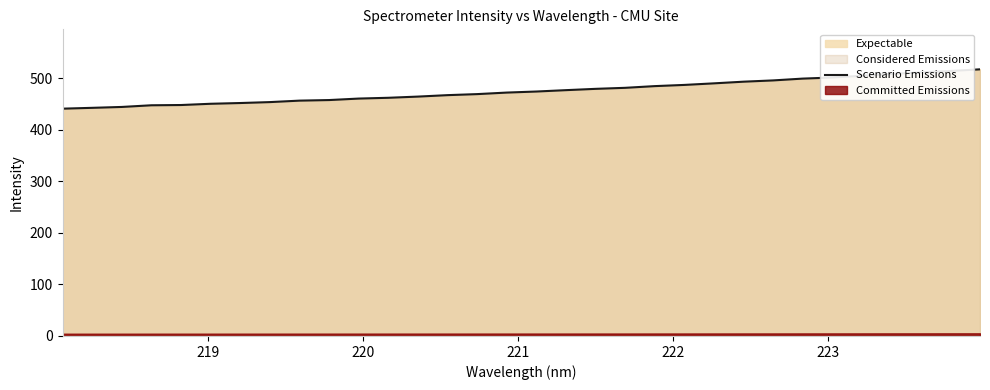

Count the number of categories in the chart.

32